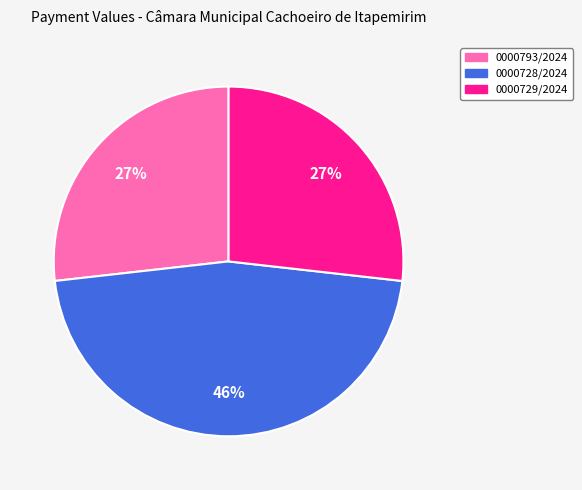

Approximately how many times larger is the value at 0000729/2024 compared to 0000728/2024?

0.6